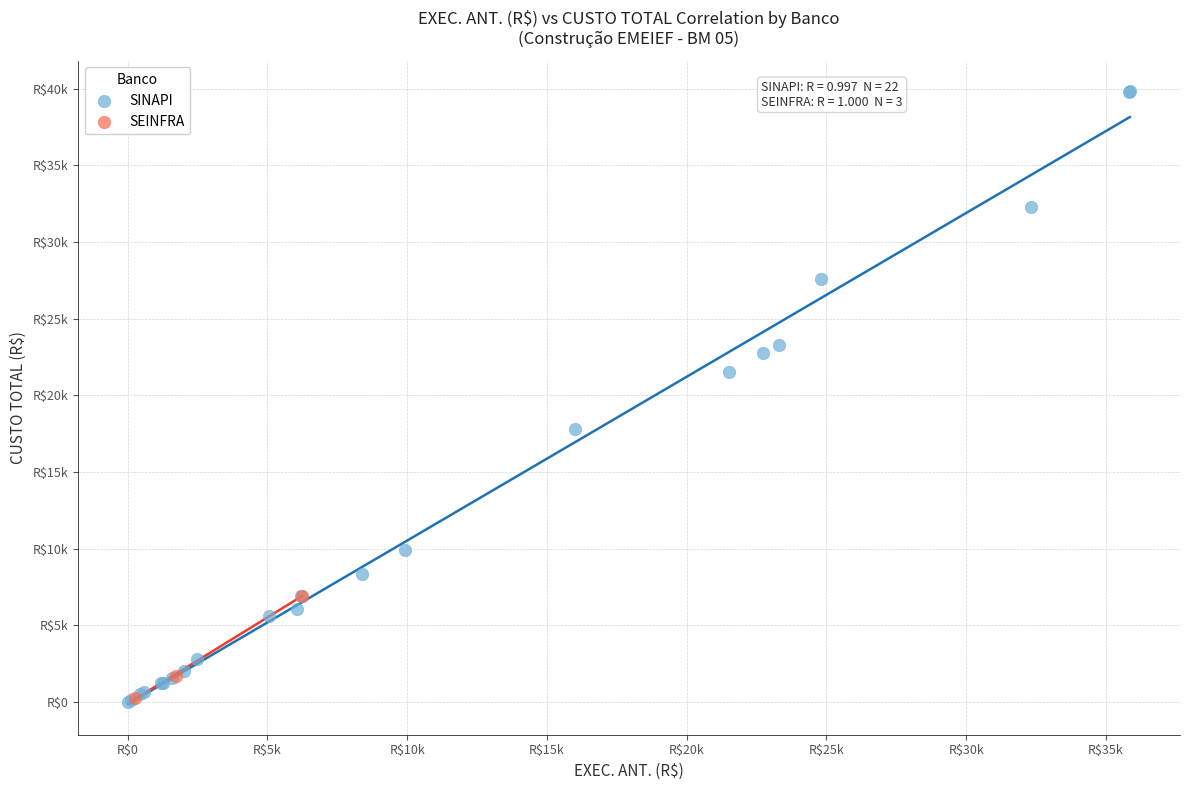

What are all the series names shown in the legend?

SINAPI, SEINFRA